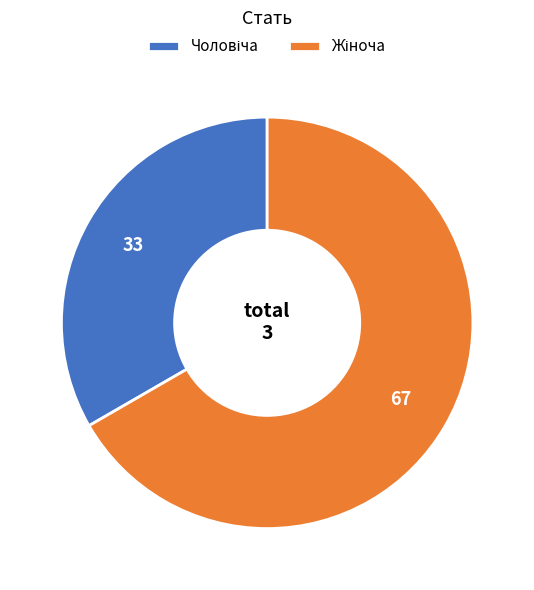

Is there a majority slice in this chart?

Yes